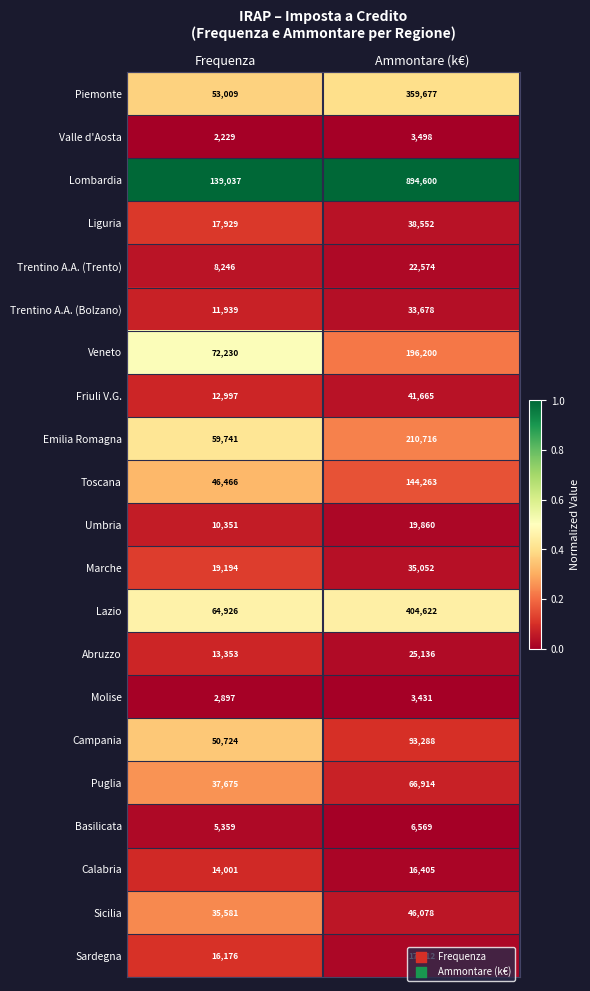

What is the lowest value of the Piemonte series?

53009